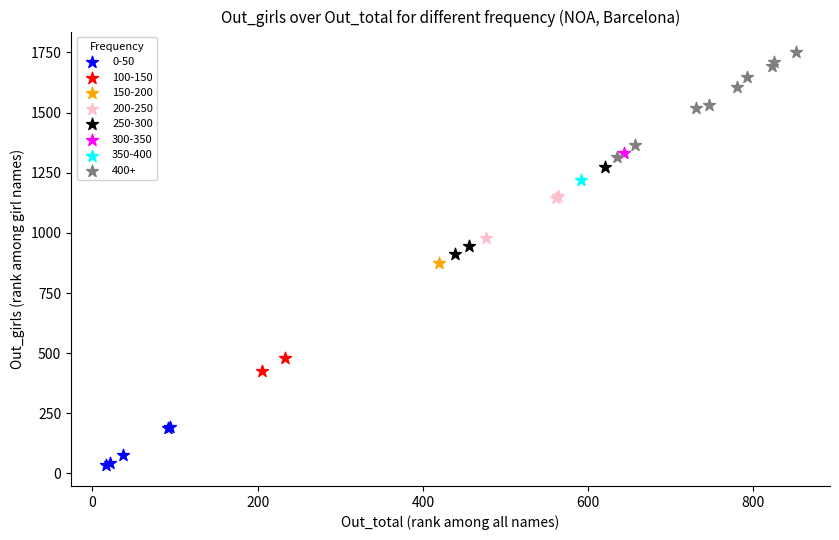

Which series contains the highest Y value?

400+